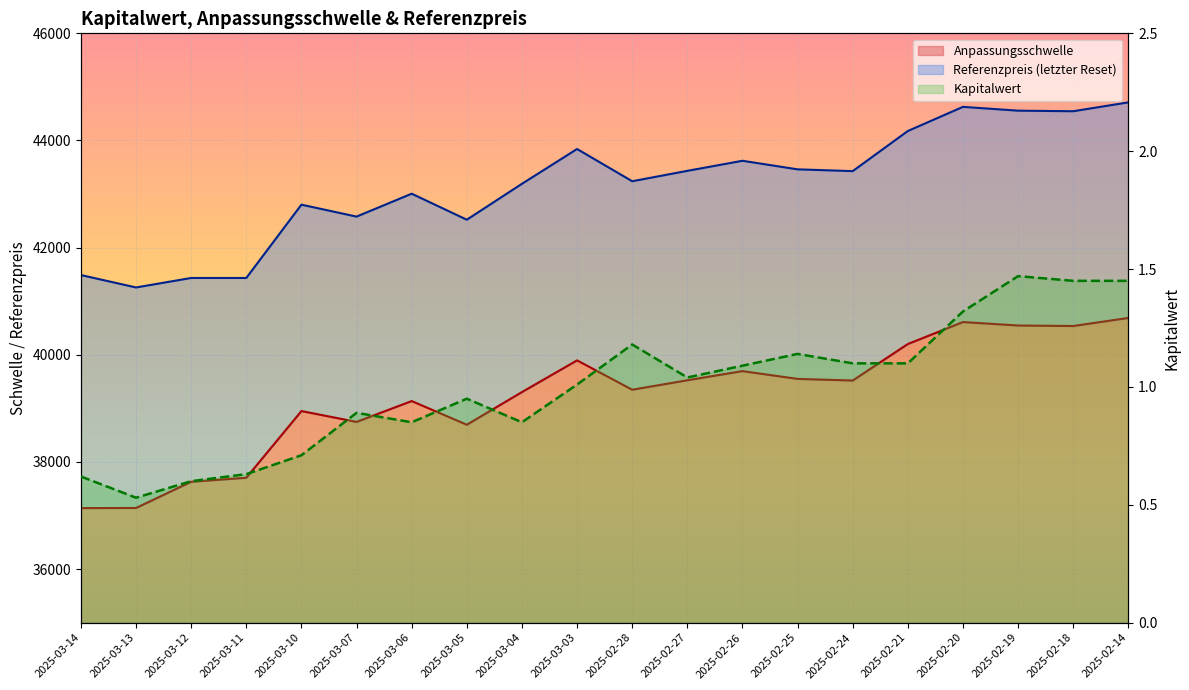

At which category is the sum across all series the highest?

2025-02-14